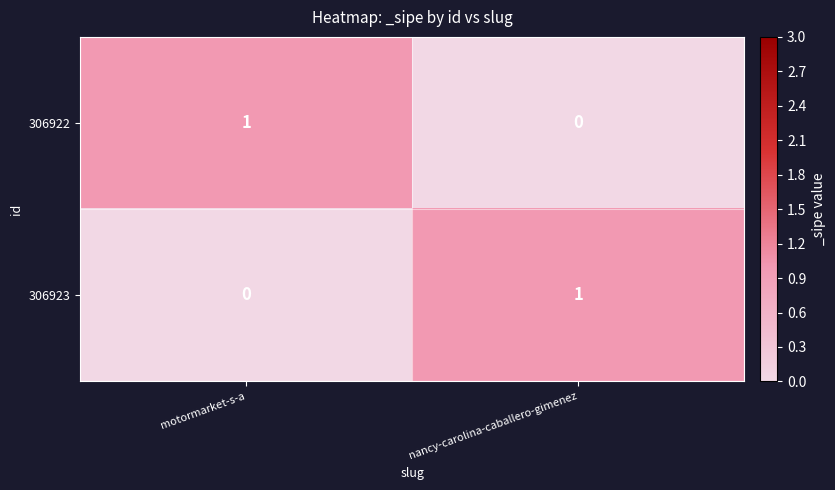

Count the number of data series in this chart.

2